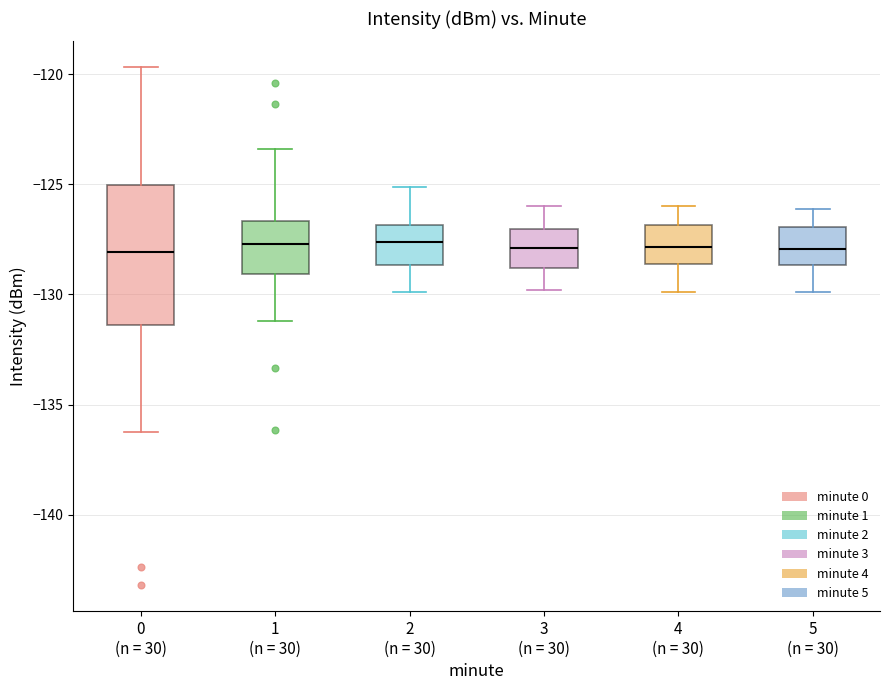

Comparing the boxes themselves (not the whiskers), which one is the tallest?

0 (n = 30)